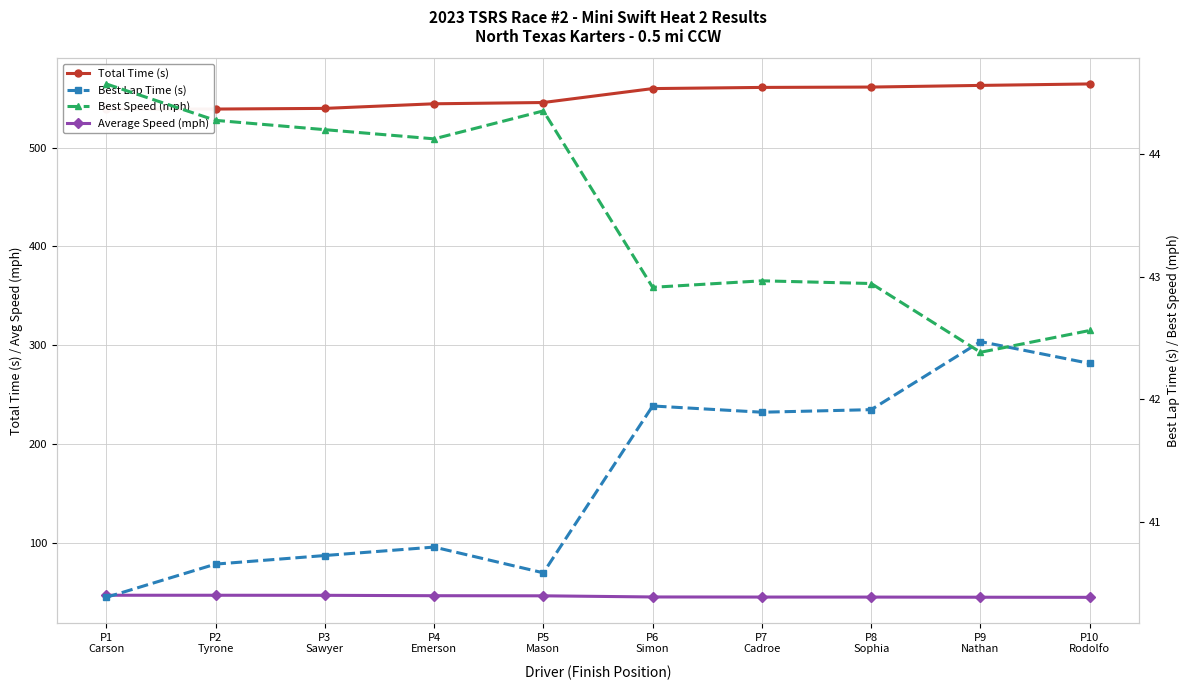

Reading left to right, transcribe all the data shown in this chart.

Total Time (s): P1
Carson=539.0	P2
Tyrone=539.0	P3
Sawyer=539.7	P4
Emerson=544.4	P5
Mason=545.7	P6
Simon=559.8	P7
Cadroe=560.9	P8
Sophia=561.3	P9
Nathan=563.0	P10
Rodolfo=564.5
Average Speed (mph): P1
Carson=46.8	P2
Tyrone=46.8	P3
Sawyer=46.7	P4
Emerson=46.3	P5
Mason=46.2	P6
Simon=45.0	P7
Cadroe=44.9	P8
Sophia=44.9	P9
Nathan=44.8	P10
Rodolfo=44.6
Best Lap Time (s): P1
Carson=40.4	P2
Tyrone=40.7	P3
Sawyer=40.7	P4
Emerson=40.8	P5
Mason=40.6	P6
Simon=41.9	P7
Cadroe=41.9	P8
Sophia=41.9	P9
Nathan=42.5	P10
Rodolfo=42.3
Best Speed (mph): P1
Carson=44.6	P2
Tyrone=44.3	P3
Sawyer=44.2	P4
Emerson=44.1	P5
Mason=44.4	P6
Simon=42.9	P7
Cadroe=43.0	P8
Sophia=42.9	P9
Nathan=42.4	P10
Rodolfo=42.6